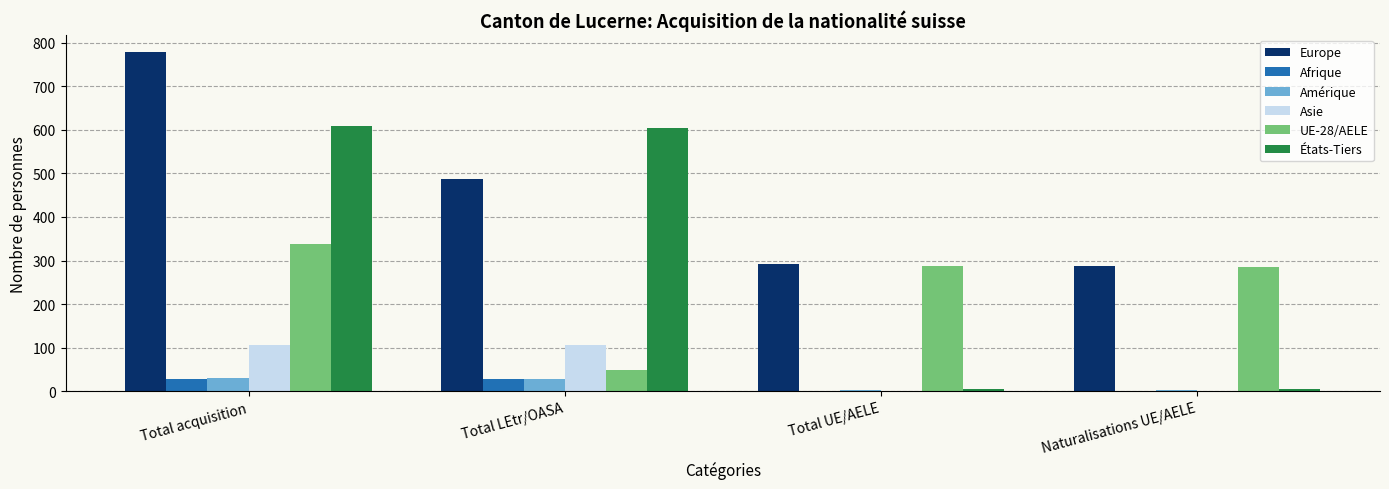

Are the bars grouped side by side (vs. stacked)?

Yes